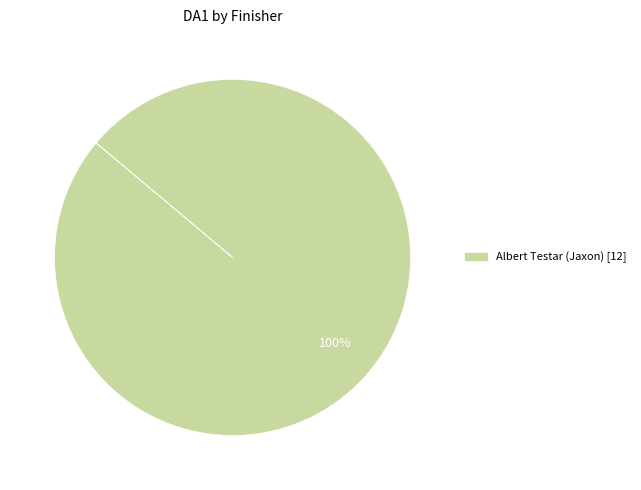

Is there any slice that represents more than half of the pie?

Yes